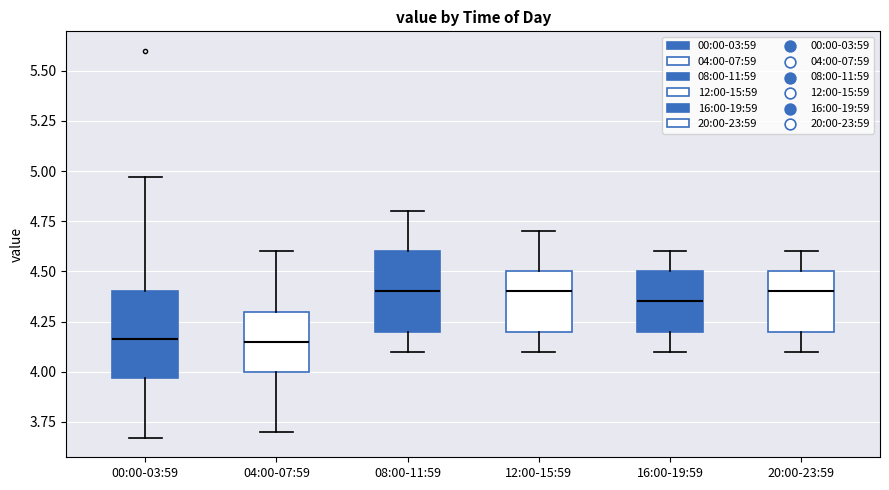

Where is the upper edge of the box for 08:00-11:59 on the y-axis? The values are not printed on the chart, so give them approximately, as read against the axis.

4.60